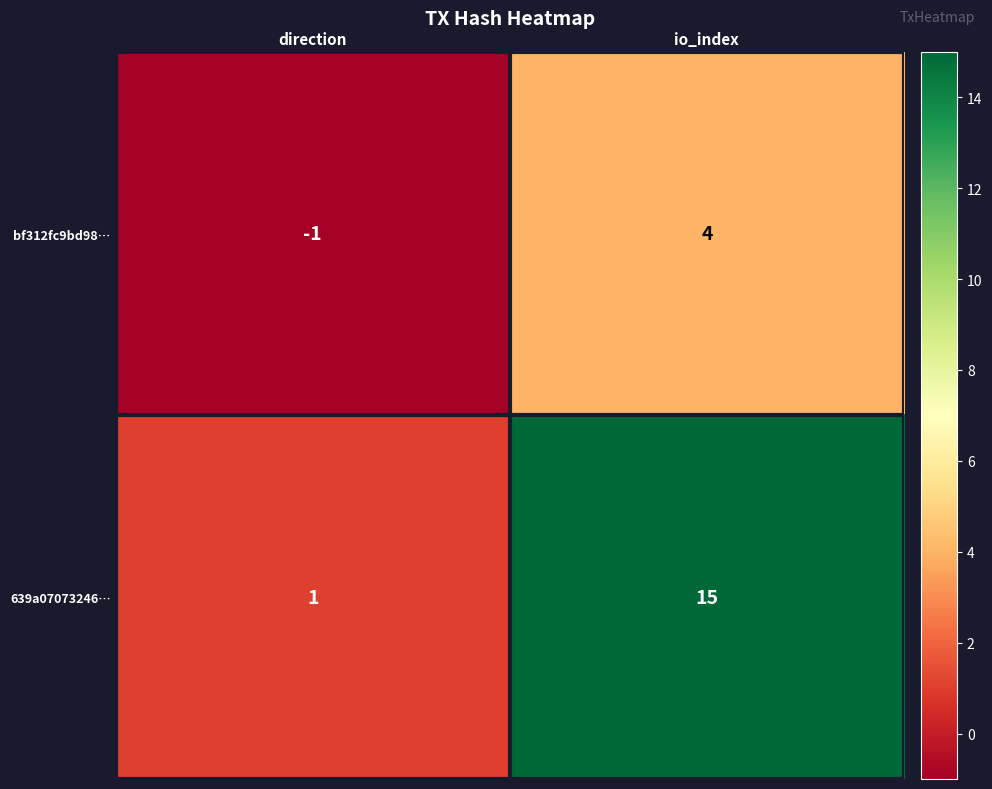

How many categories are shown in the chart?

2